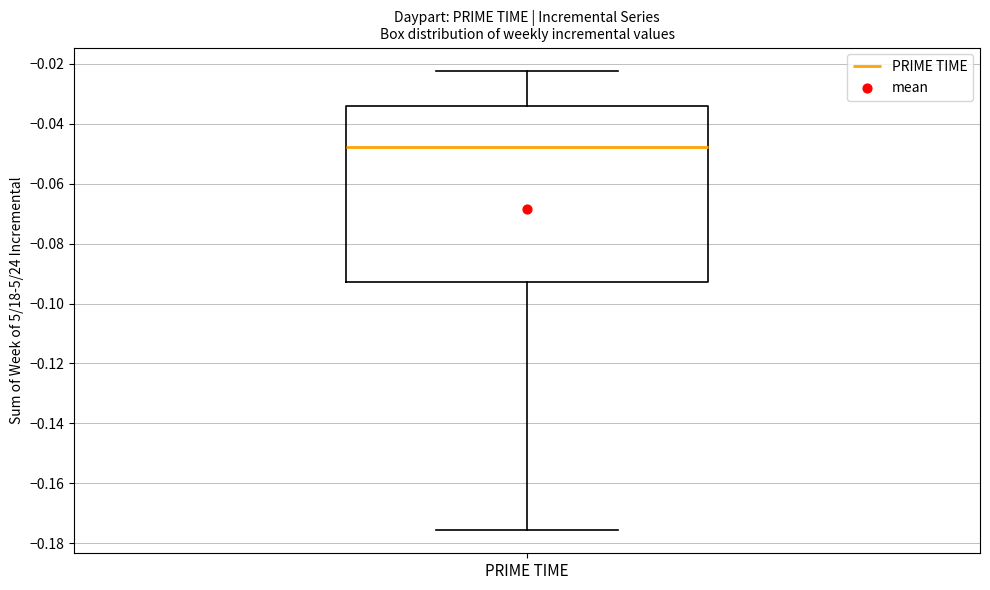

Transcribe this box plot: give where the median line is, the range the box spans, and where the two whiskers end, as read against the y-axis. The values are not printed on the chart, so give them approximately, as read against the axis.

median -0.048, box -0.092 to -0.034, whiskers -0.176 to -0.022